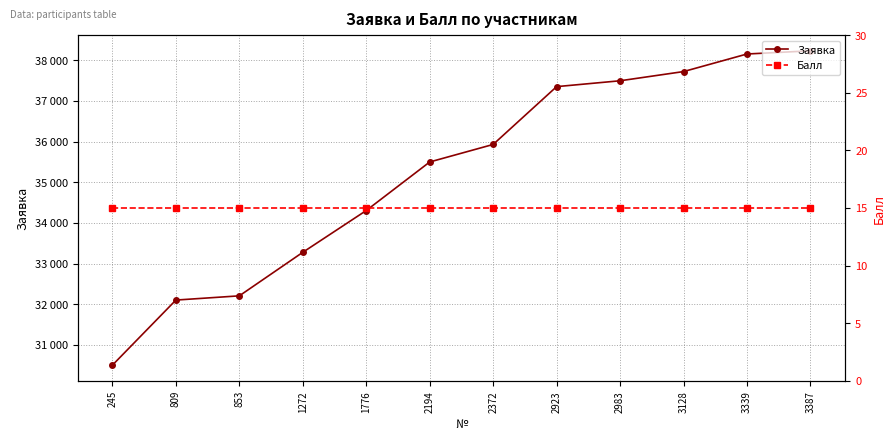

True or false: Заявка and Балл cross at least once.

False